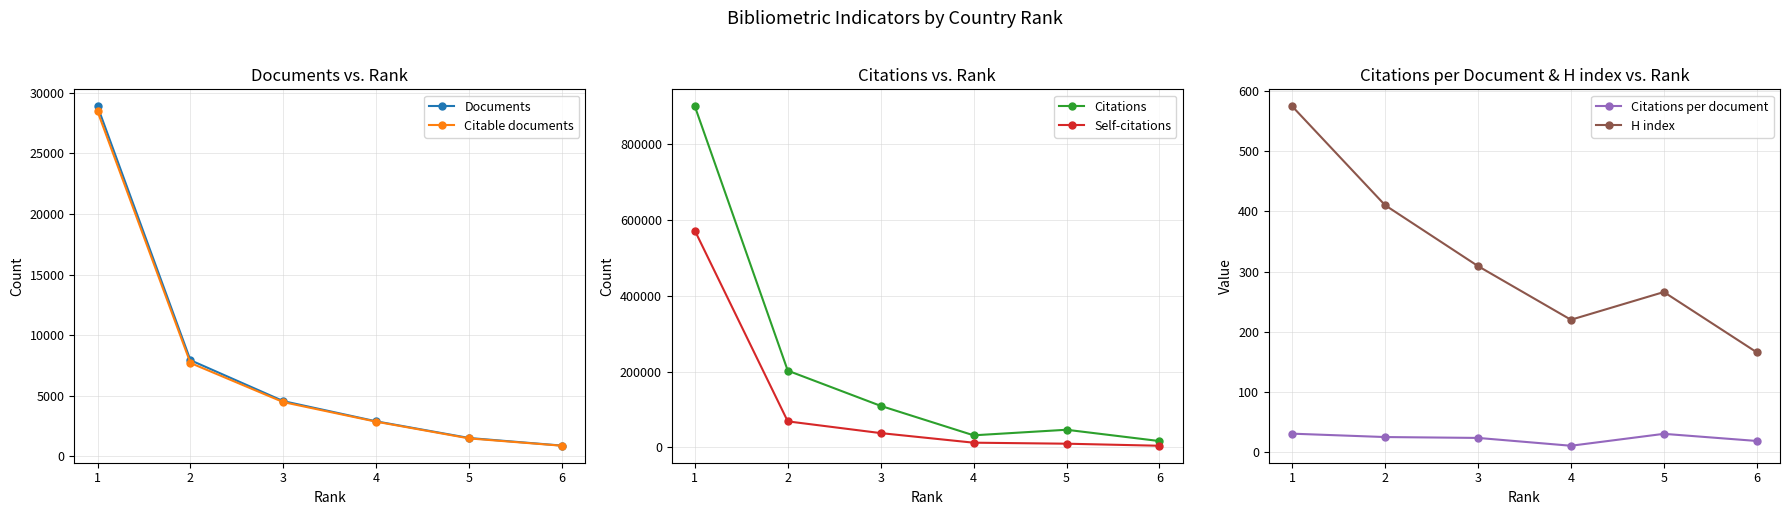

True or false: Self-citations and Citable documents intersect in this chart.

False